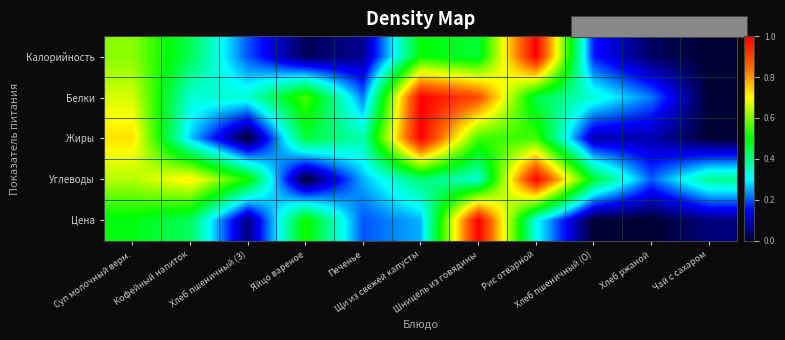

At how many categories does at least one series exceed 0?

11